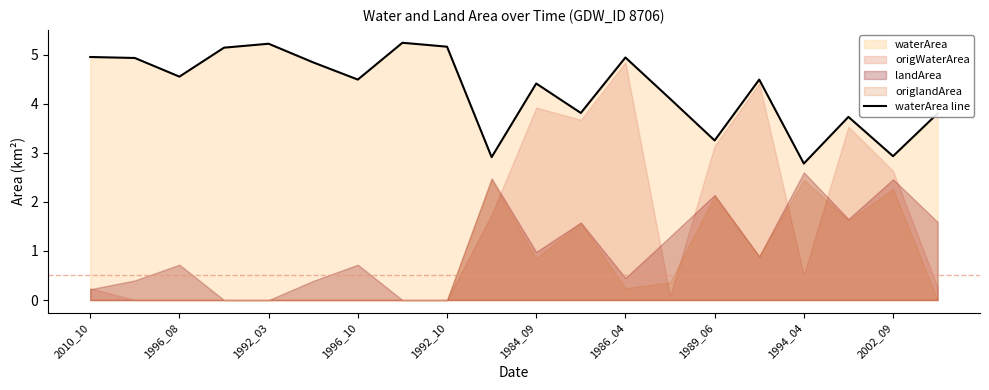

The value of waterArea line at 2010_10 is 5.0. True or false?

True